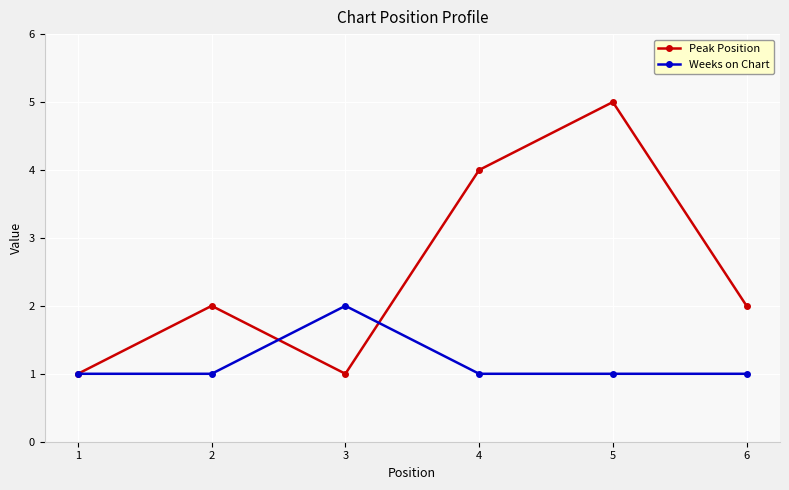

Is it true that Weeks on Chart equals 1 at 3?

False